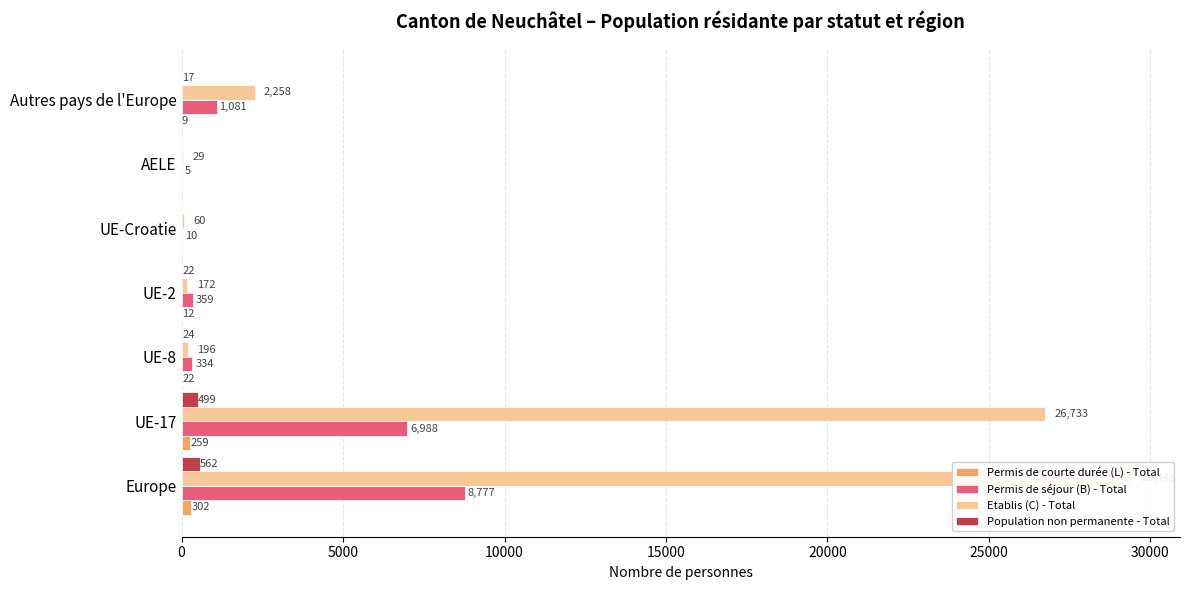

What is the value of the Permis de courte durée (L) - Total bar at the 3rd from the left?

22